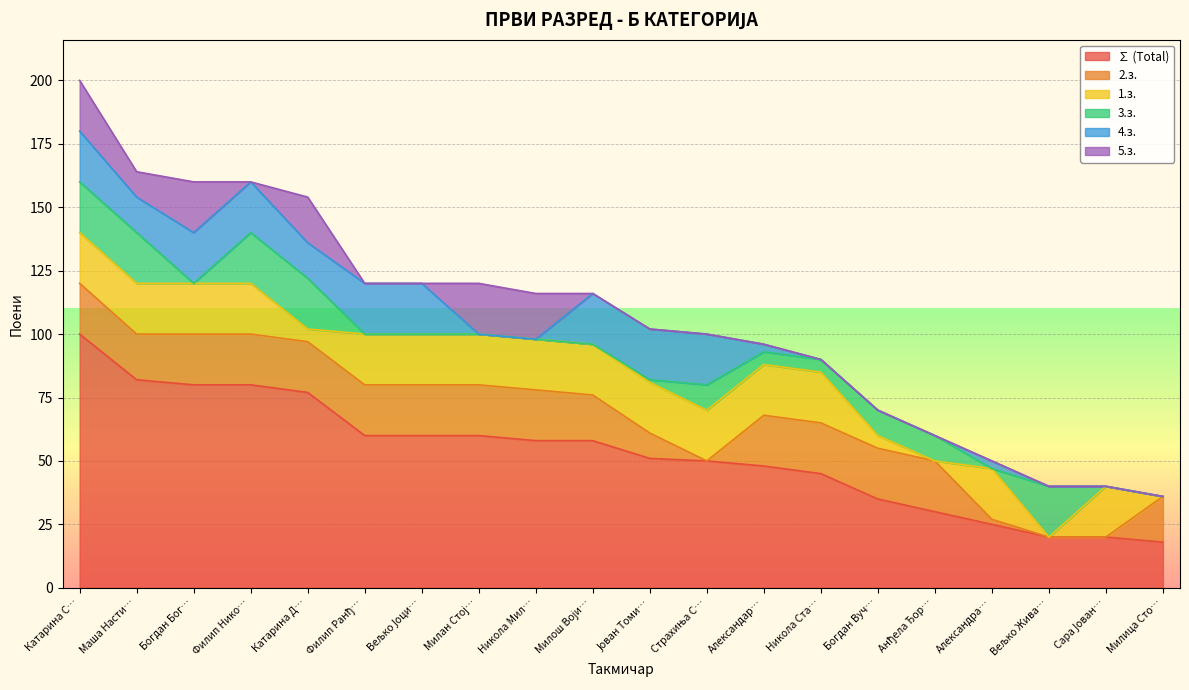

What is the minimum value for ∑ (Total)?

18